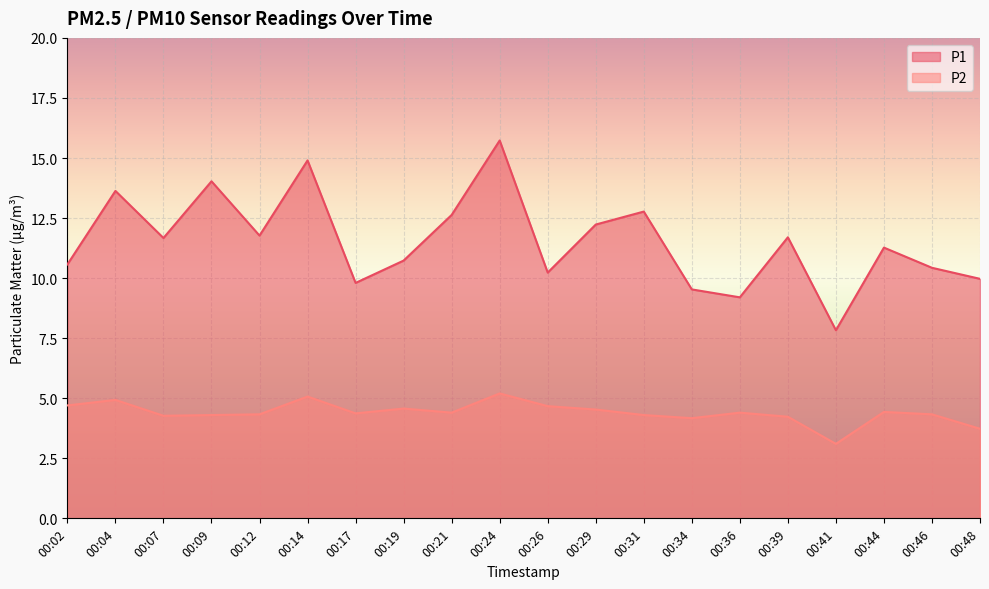

List the series in order of their overall mean, lowest first.

P2, P1